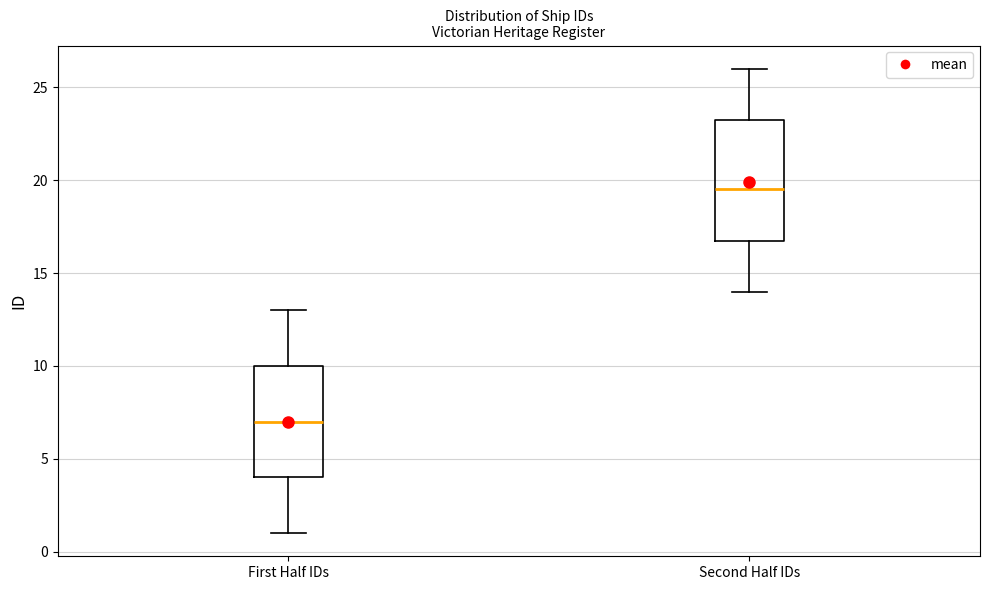

Reading left to right, transcribe this box plot: for each box, give where its median line is, the range the box spans, and where its two whiskers end, as read against the y-axis. The values are not printed on the chart, so give them approximately, as read against the axis.

First Half IDs: median 7.0, box 4.0 to 10.0, whiskers 1.0 to 13.0
Second Half IDs: median 19.5, box 17.0 to 23.5, whiskers 14.0 to 26.0